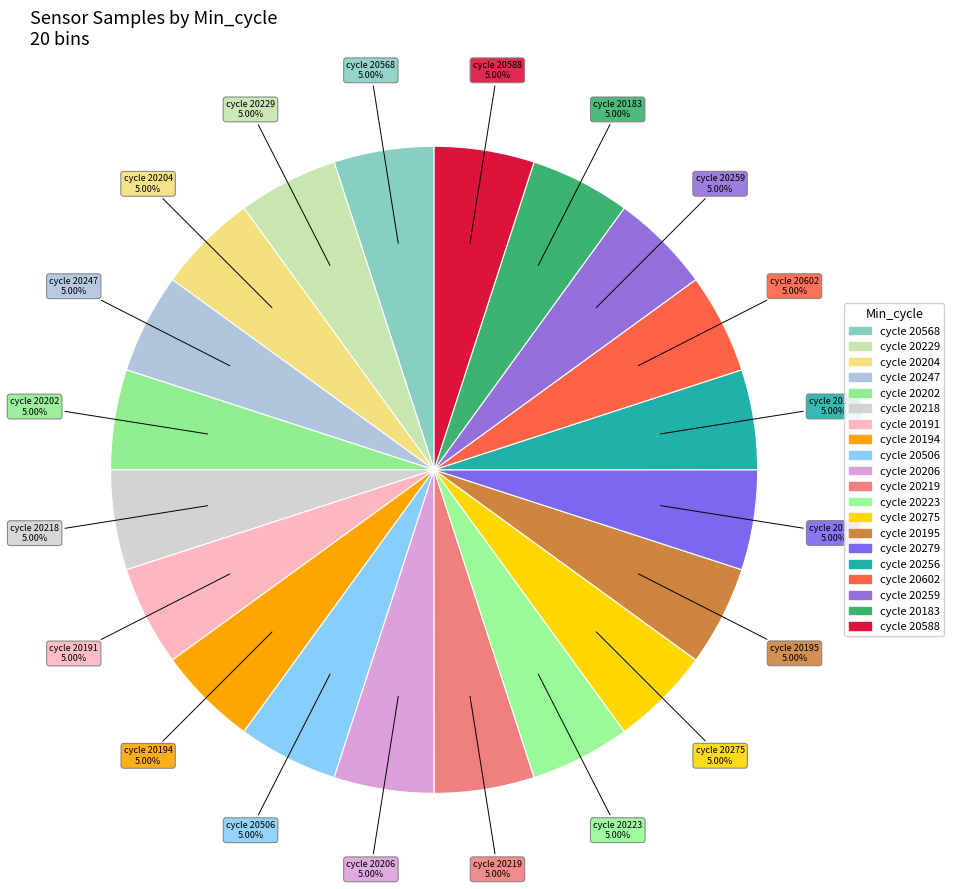

Rank the categories by value from highest to lowest.

20568, 20202, 20506, 20229, 20195, 20275, 20206, 20204, 20194, 20219, 20218, 20279, 20191, 20259, 20247, 20223, 20256, 20602, 20183, 20588